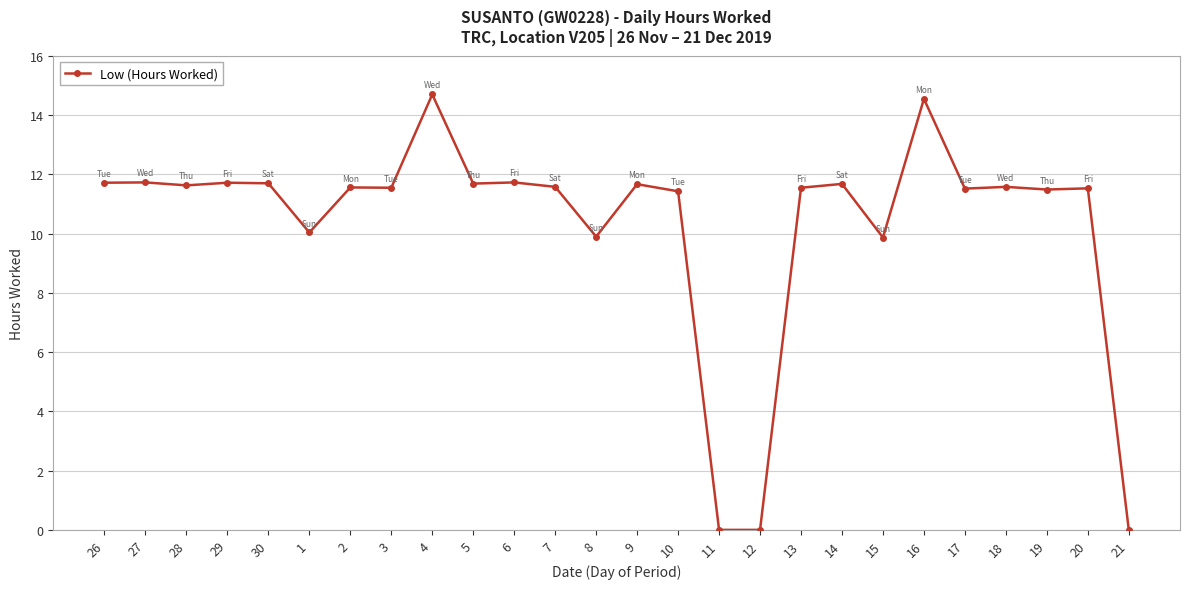

At which label does the data first exceed 11?

26